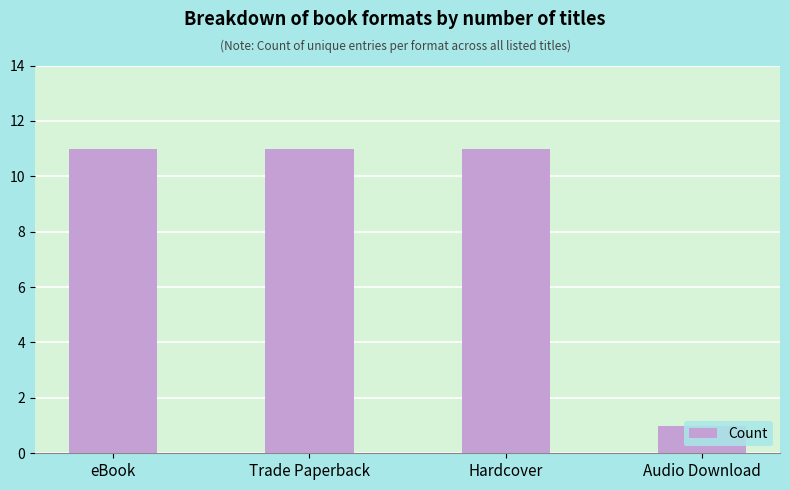

What is the maximum value shown in the chart?

11